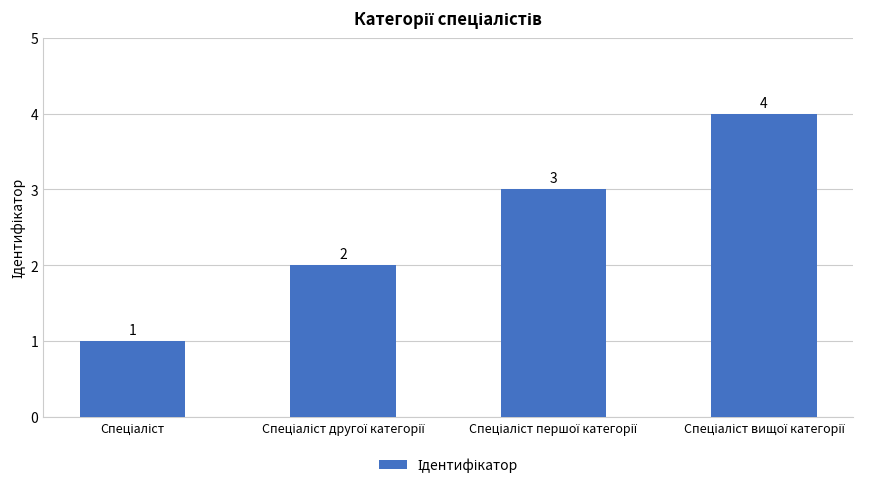

Count the values in the range 2 to 4.

3